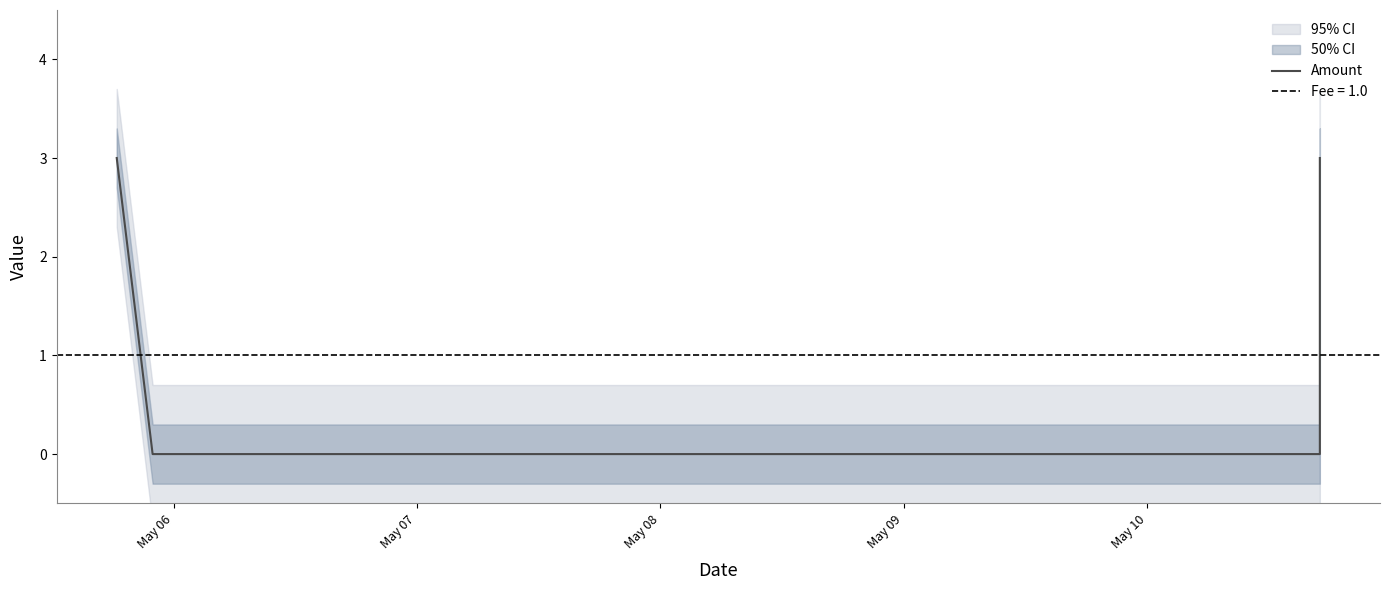

Approximately how many times larger is the value at May 06 compared to May 10?

1.0